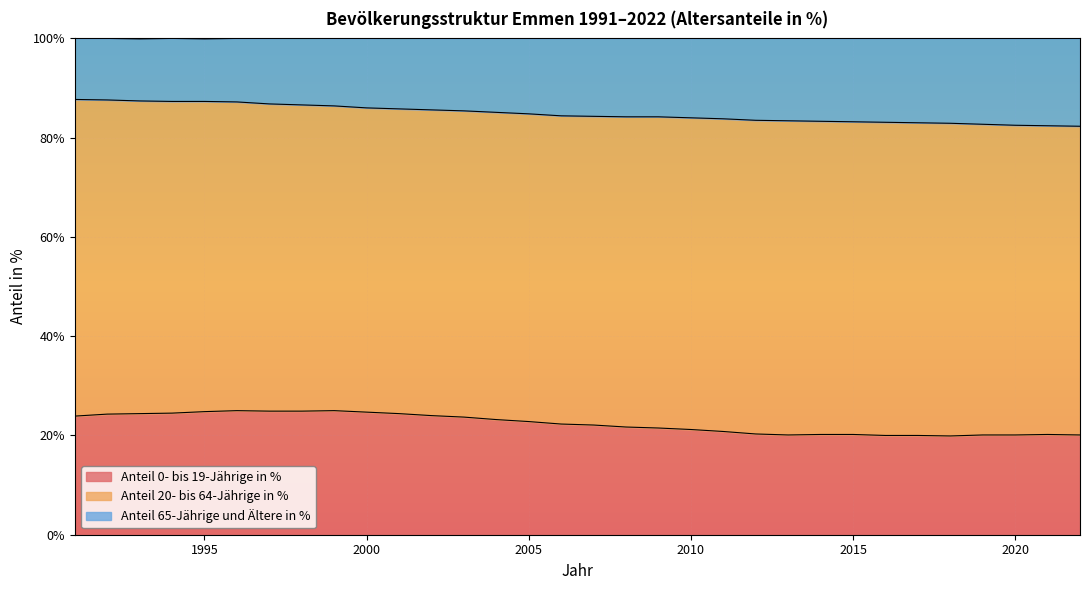

What is the value of the Anteil 0- bis 19-Jährige in % point at the 25th from the left?

20.2